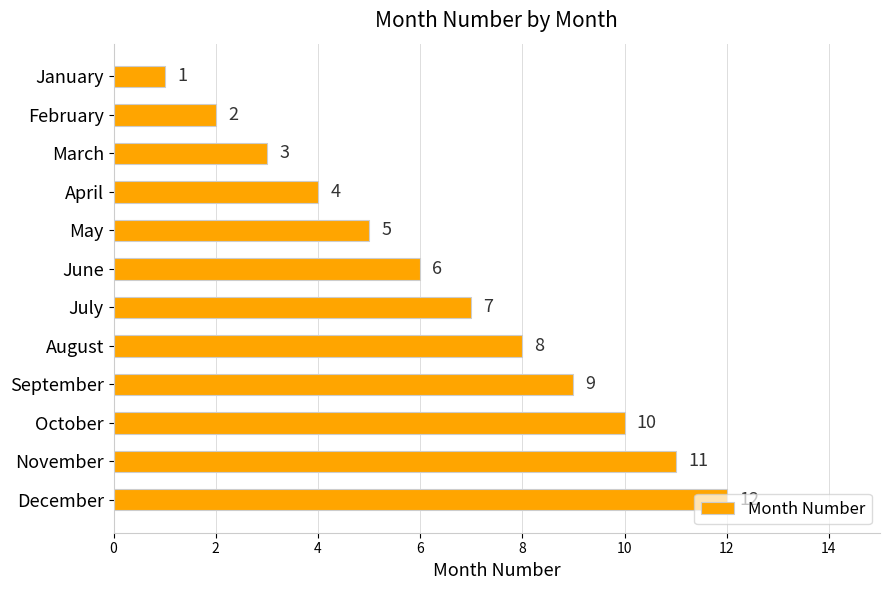

Is it true that the value at October is 3?

False